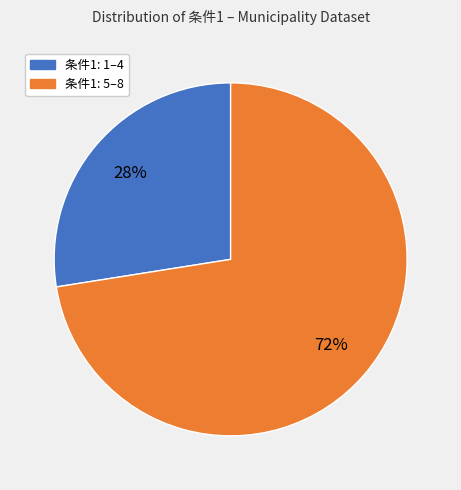

Does any single category account for the majority?

Yes